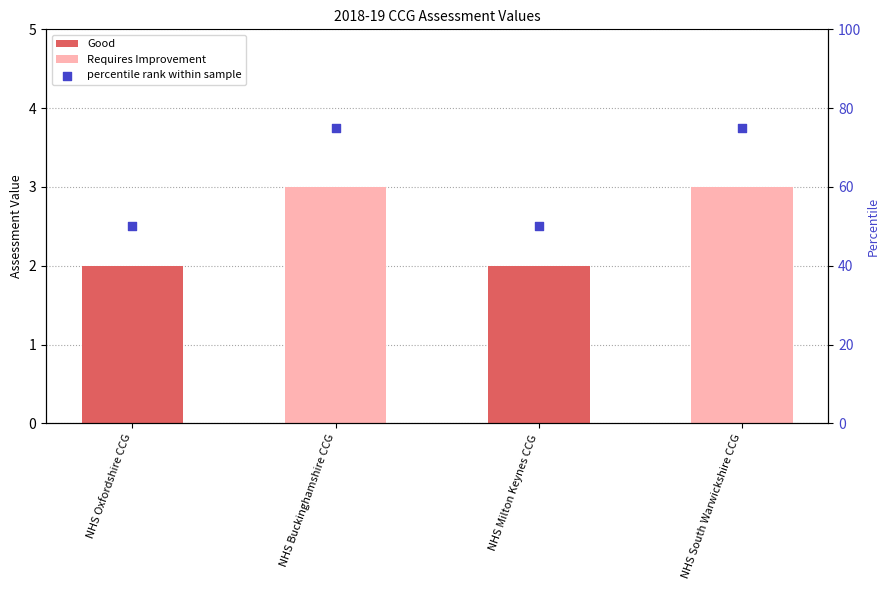

Approximately how many times larger is the value at NHS South Warwickshire CCG compared to NHS Milton Keynes CCG?

1.5